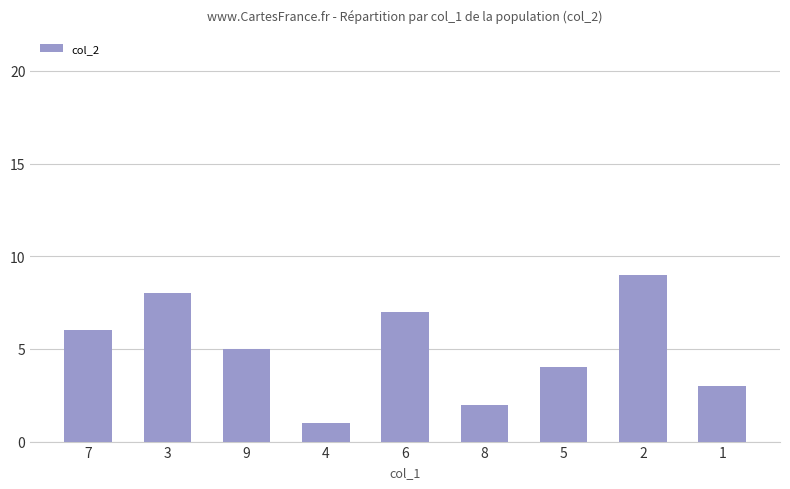

What is the difference between the second highest and second lowest values?

6